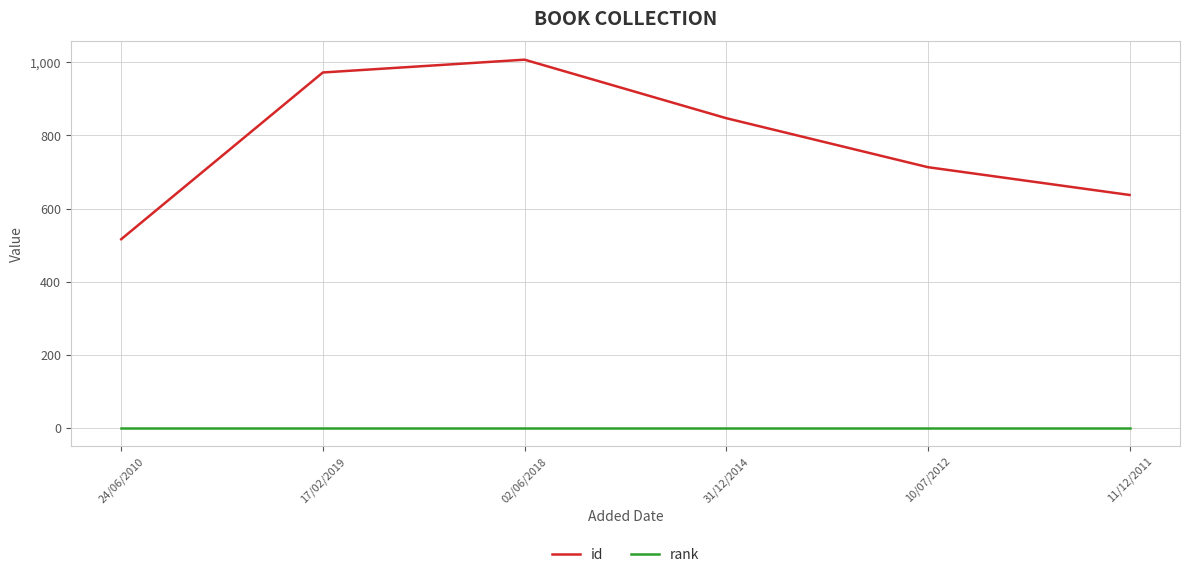

Reading left to right, transcribe all the data shown in this chart.

id: 24/06/2010=516	17/02/2019=972	02/06/2018=1007	31/12/2014=847	10/07/2012=713	11/12/2011=637
rank: 24/06/2010=1	17/02/2019=1	02/06/2018=1	31/12/2014=1	10/07/2012=1	11/12/2011=1